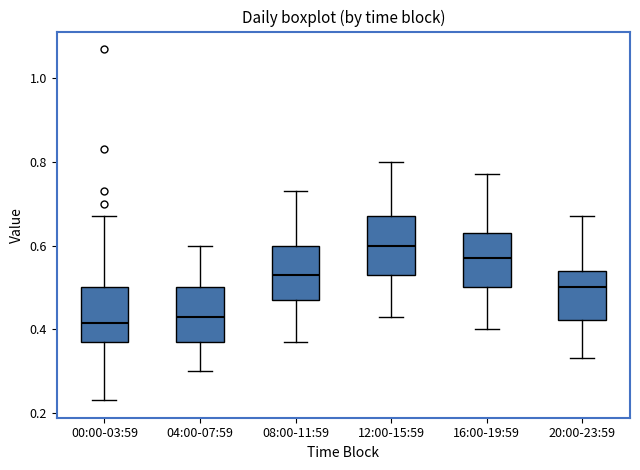

Which box has the highest median line?

12:00-15:59